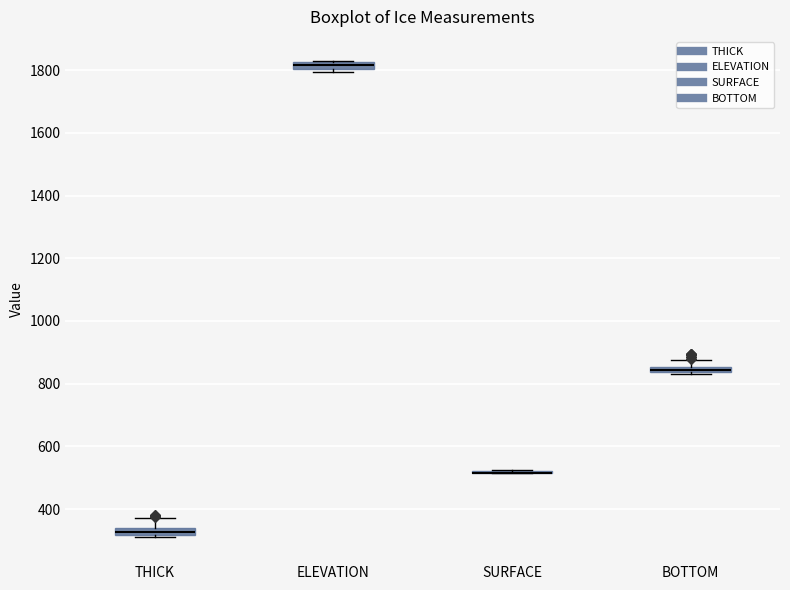

Where is the upper edge of the box for THICK on the y-axis? The values are not printed on the chart, so give them approximately, as read against the axis.

340